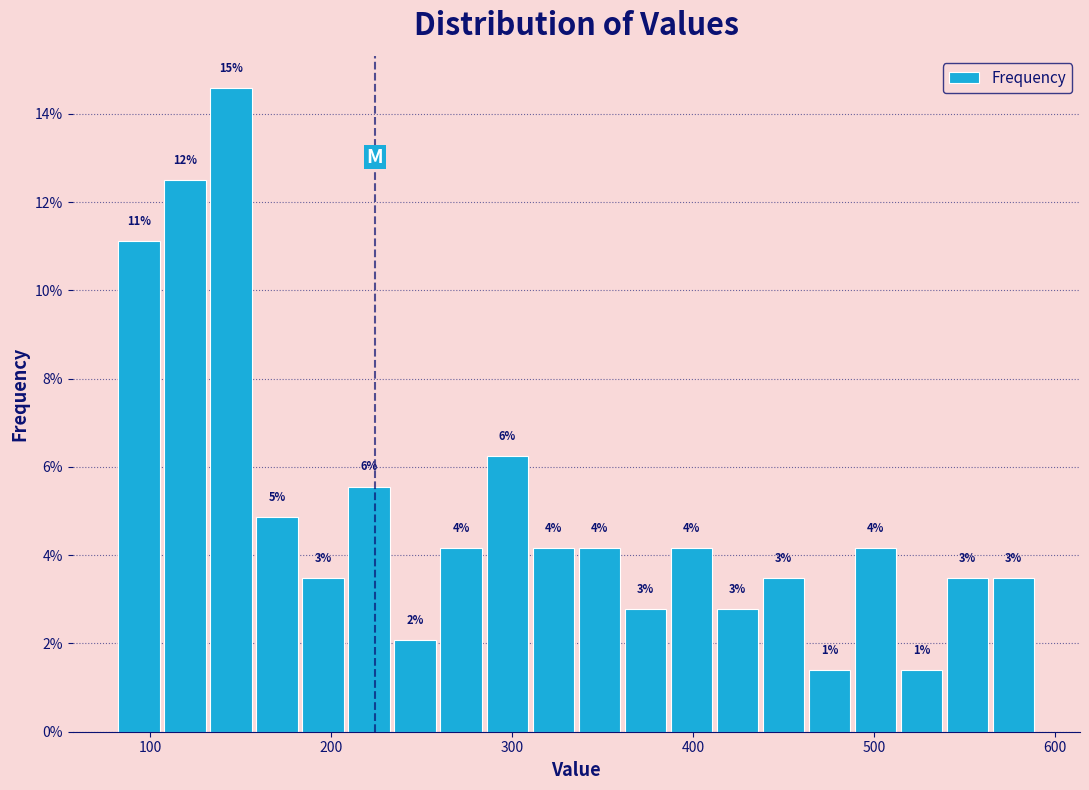

Around what value on the x-axis is the tallest bar? Give the approximate position of its centre, as read against the axis.

140